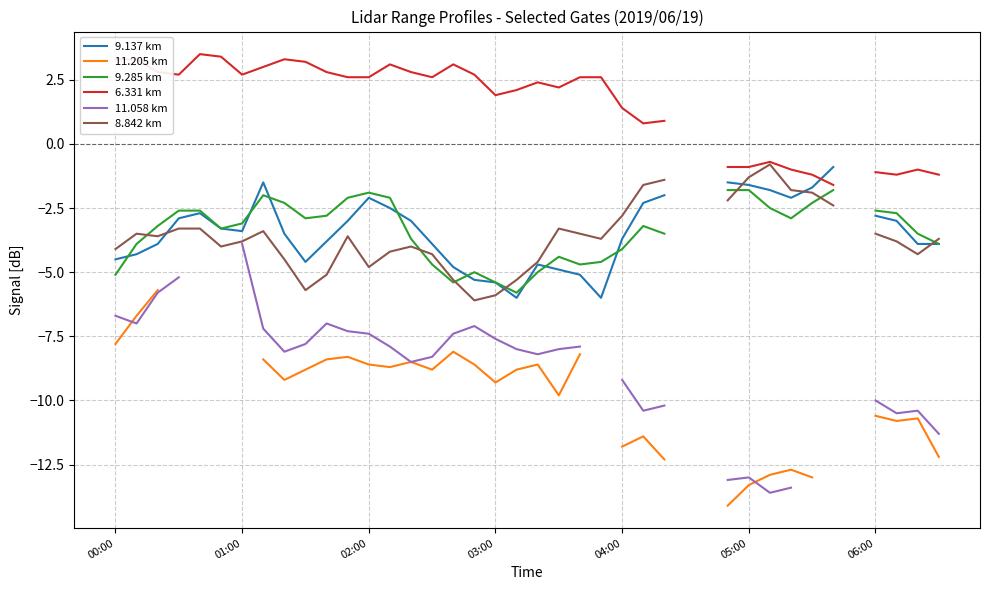

Is the value of 9.285 km at 06:00 greater than the value of 9.137 km at 29?

No